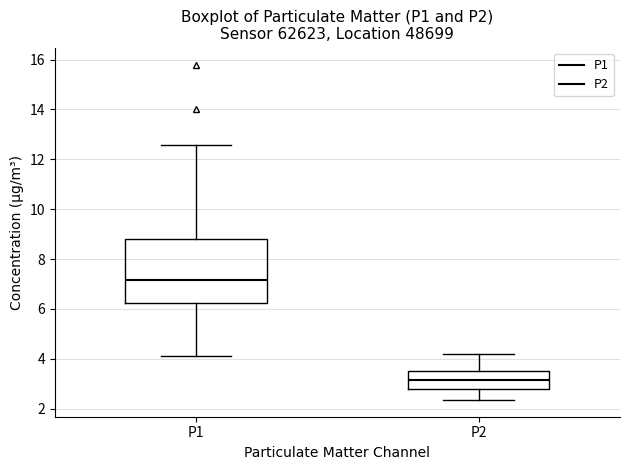

Which box has the lowest median line?

P2